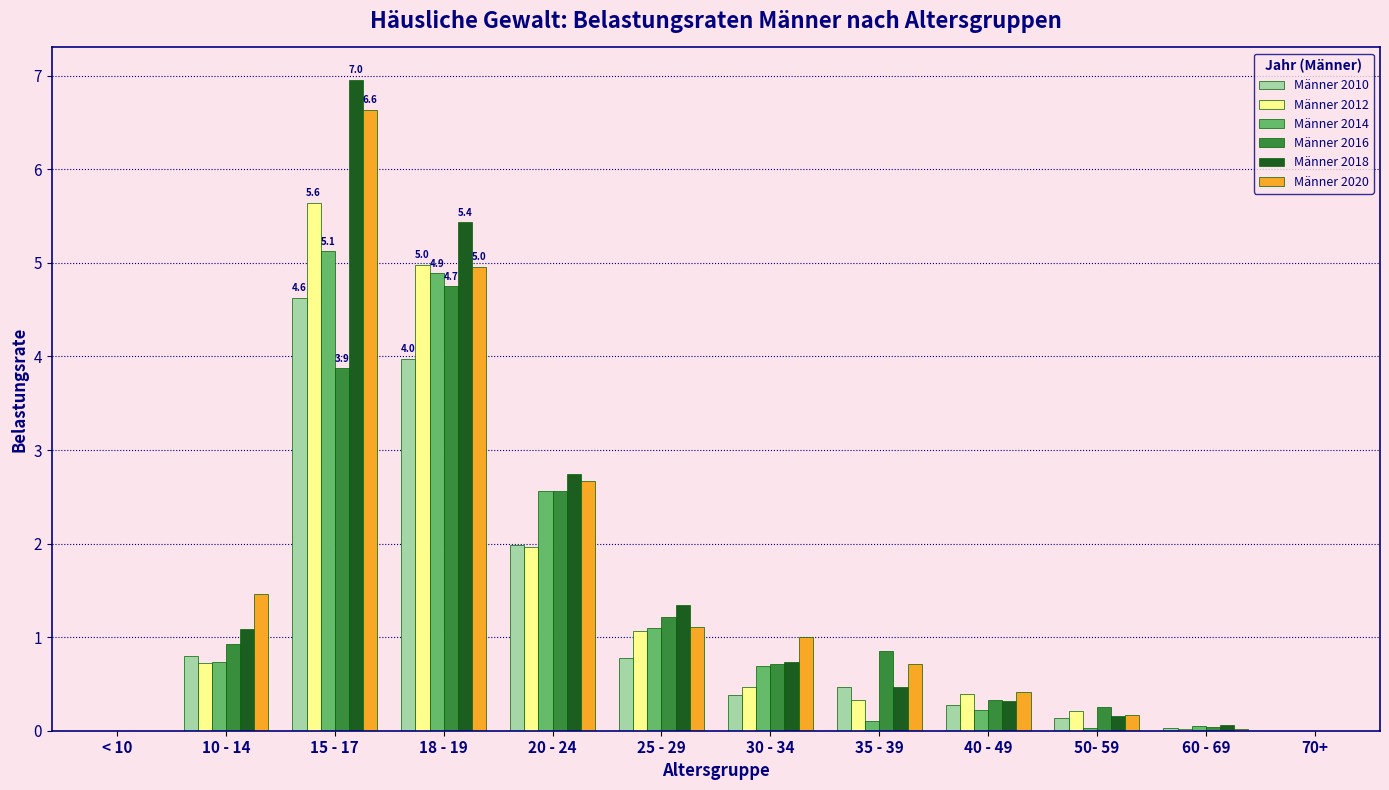

What is the maximum value for Männer 2014?

5.1